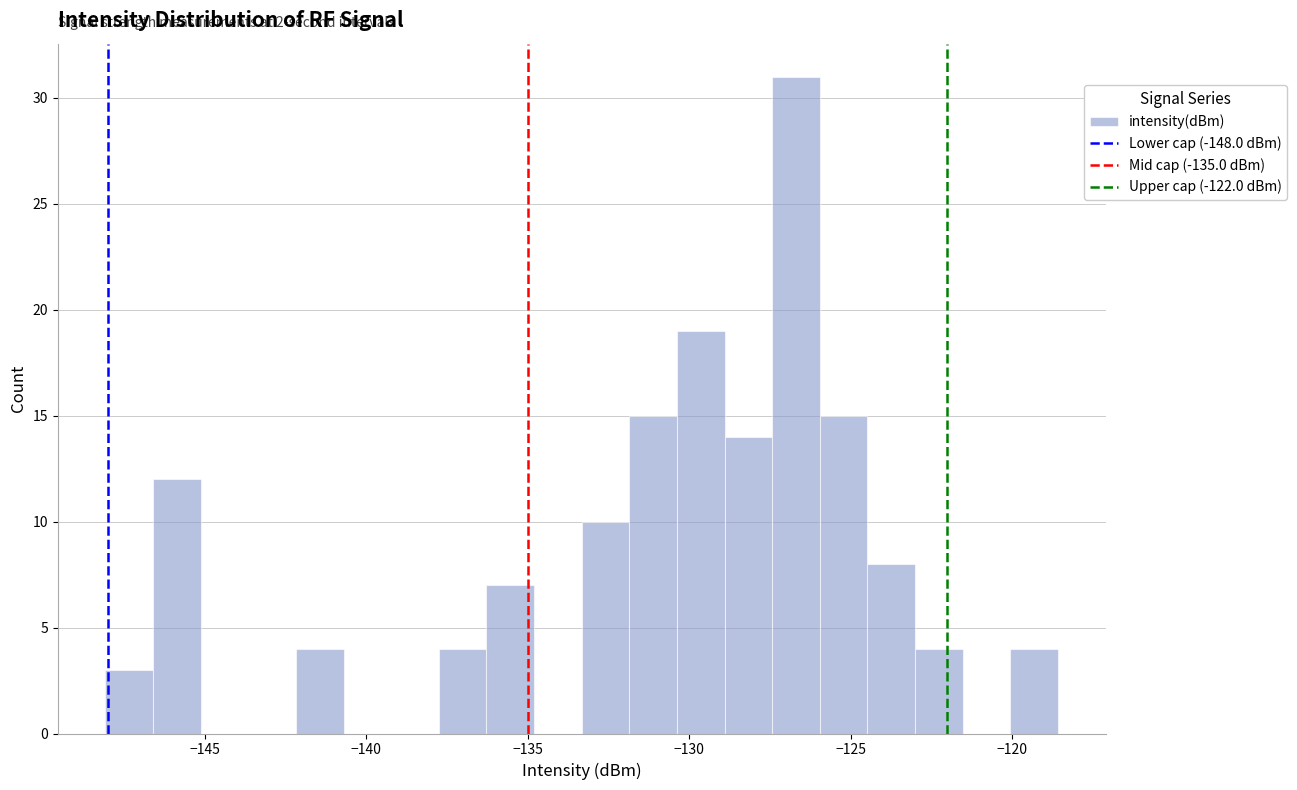

Around what value on the x-axis is the tallest bar? Give the approximate position of its centre, as read against the axis.

-126.5